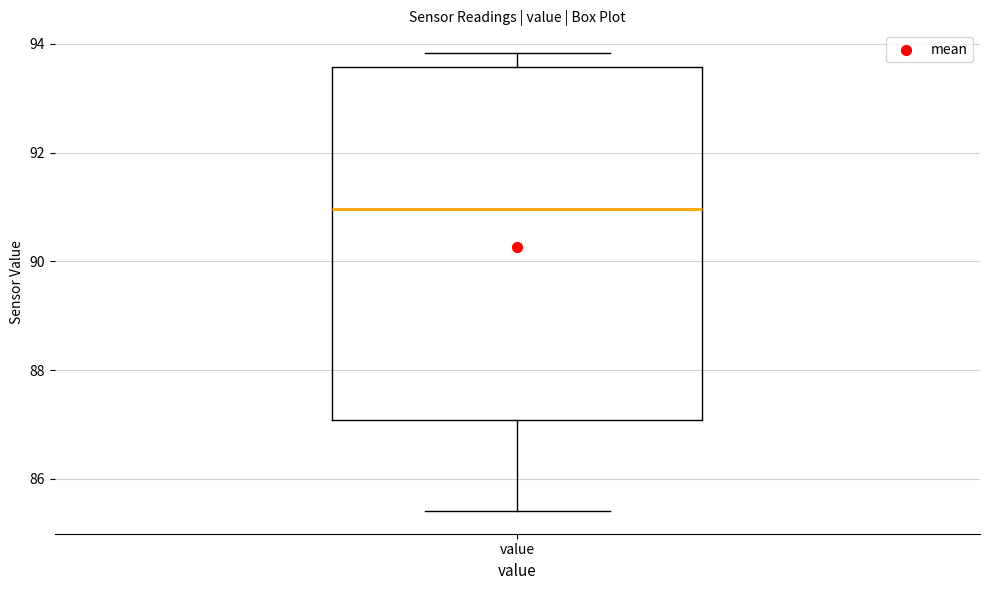

Where is the upper edge of the box for value on the y-axis? The values are not printed on the chart, so give them approximately, as read against the axis.

93.6